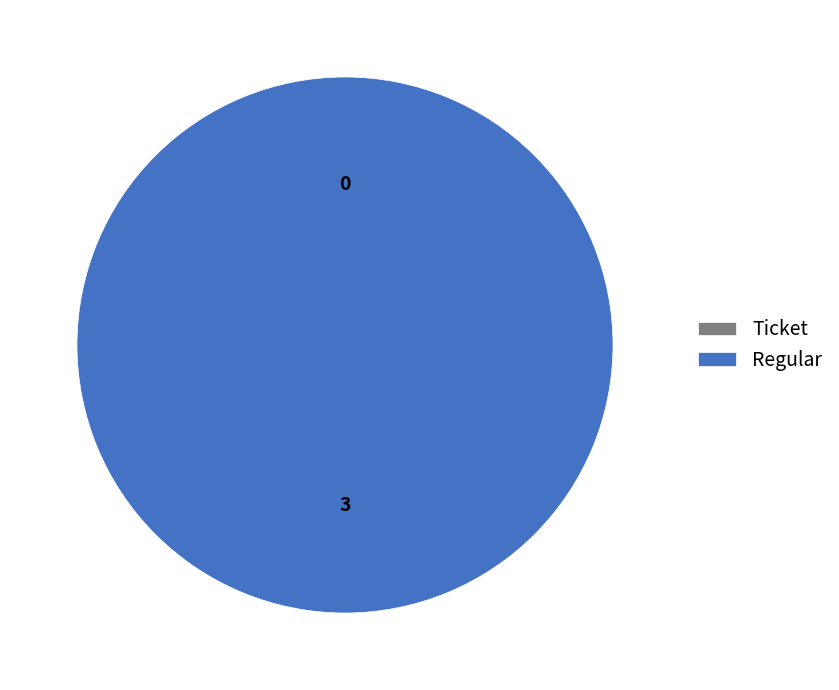

Is there any slice that represents more than half of the pie?

Yes